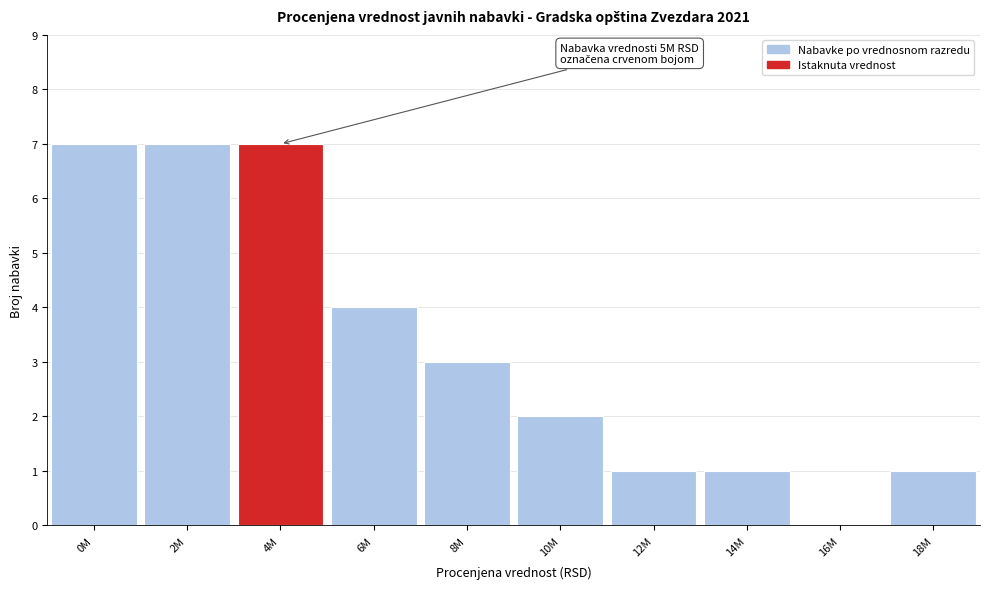

Reading left to right, transcribe all the data shown in this chart.

0M=7	2M=7	4M=7	6M=4	8M=3	10M=2	12M=1	14M=1	16M=0	18M=1